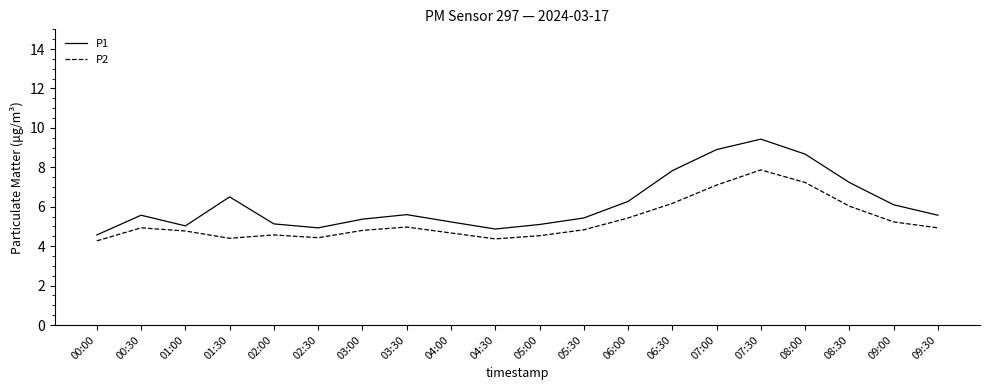

What is the sum of the P1 values at 06:30 and 00:30?

13.4